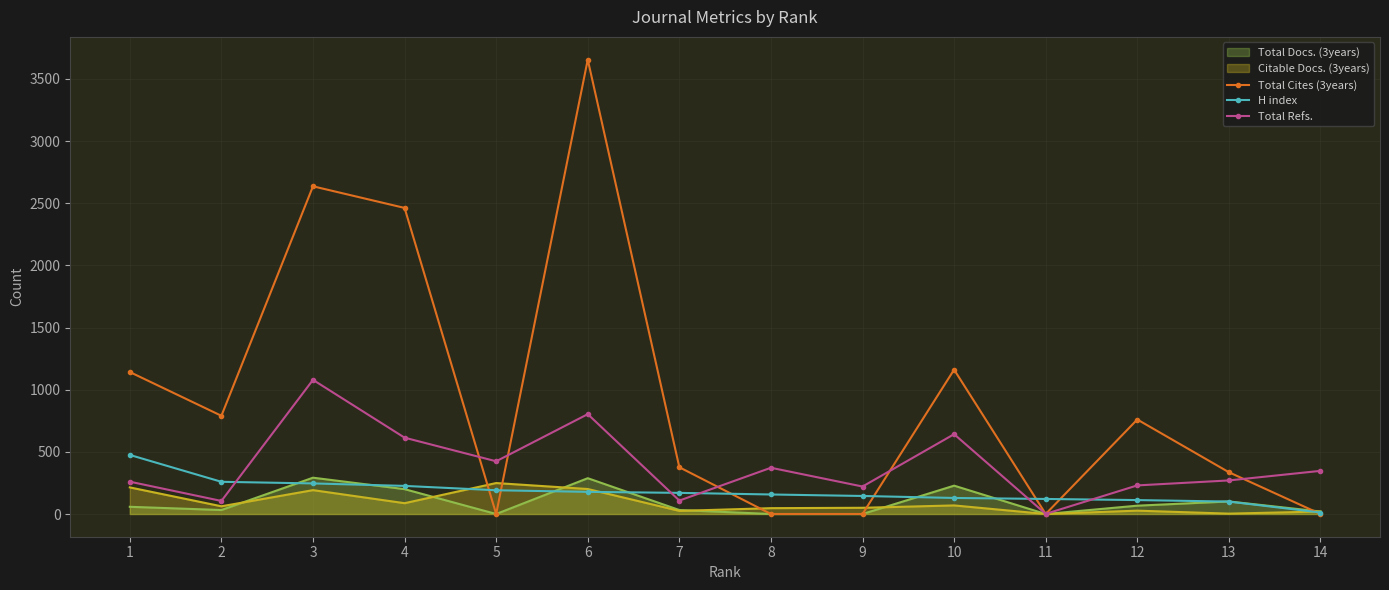

Which label corresponds to the largest value in the chart?

6